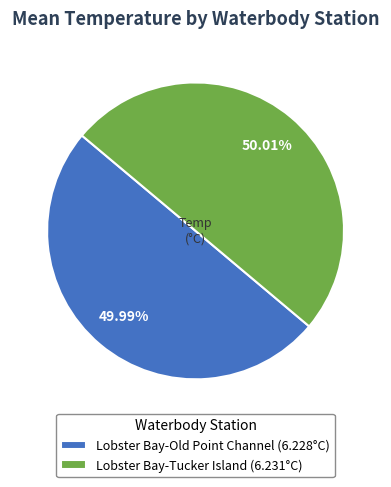

What is the total percentage of Lobster Bay-Old Point Channel and Lobster Bay-Tucker Island?

100.0%